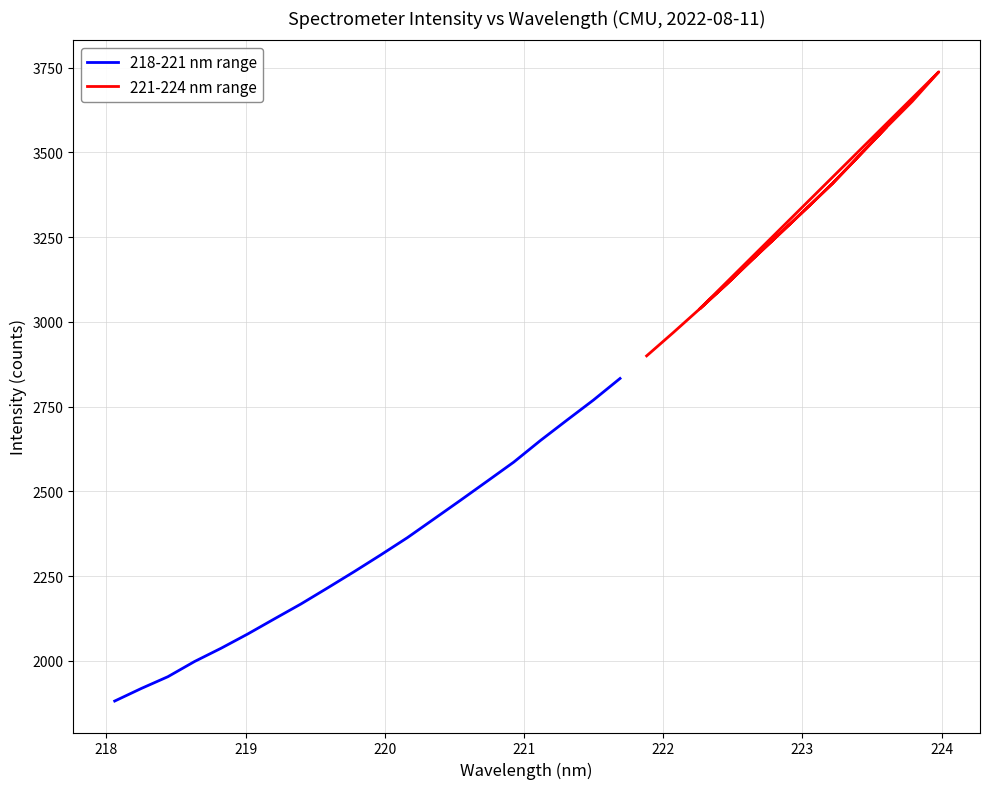

What is the maximum value for 221-224 nm range?

3737.3